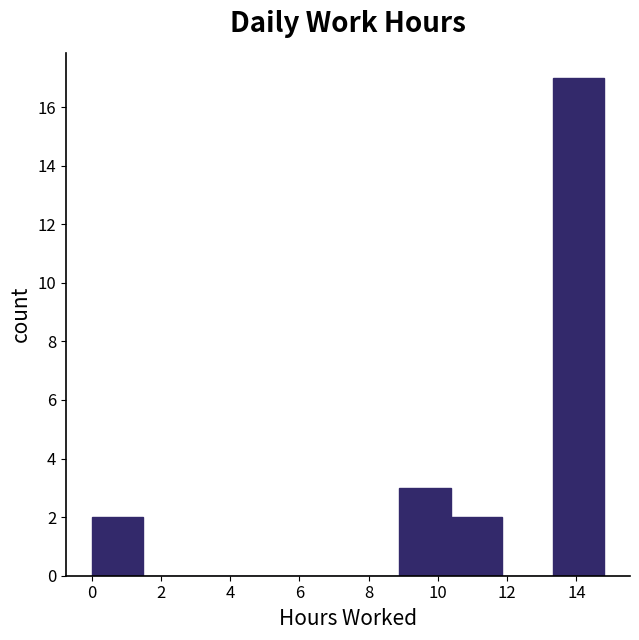

Reading left to right, list every bar in this chart as the range it spans on the x-axis followed by its height. Neither the bar edges nor the heights are printed on the chart, so give them approximately, as read against the axes.

0.0 to 1.4: 2
1.4 to 3.0: 0
3.0 to 4.4: 0
4.4 to 6.0: 0
6.0 to 7.4: 0
7.4 to 8.8: 0
8.8 to 10.4: 3
10.4 to 11.8: 2
11.8 to 13.4: 0
13.4 to 14.8: 17